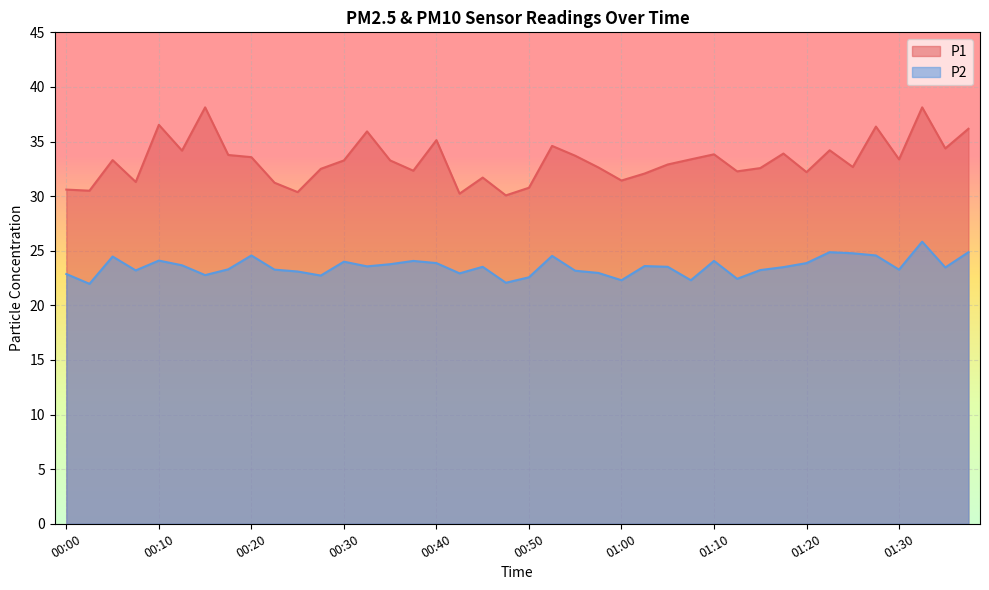

Reading left to right, extract all data points from this chart.

P1: 30.6	30.5	33.3	31.3	36.5	34.2	38.1	33.8	33.6	31.2	30.4	32.5	33.3	35.9	33.3	32.3	35.1	30.2	31.7	30.1	30.8	34.6	33.7	32.6	31.4	32.1	32.9	33.4	33.8	32.3	32.6	33.9	32.2	34.2	32.7	36.4	33.4	38.1	34.4	36.2
P2: 22.9	22.0	24.5	23.2	24.1	23.7	22.8	23.3	24.6	23.3	23.1	22.7	24.0	23.6	23.8	24.1	23.9	22.9	23.5	22.1	22.6	24.5	23.2	23.0	22.3	23.6	23.5	22.3	24.1	22.4	23.2	23.5	23.9	24.9	24.8	24.6	23.3	25.8	23.5	24.9